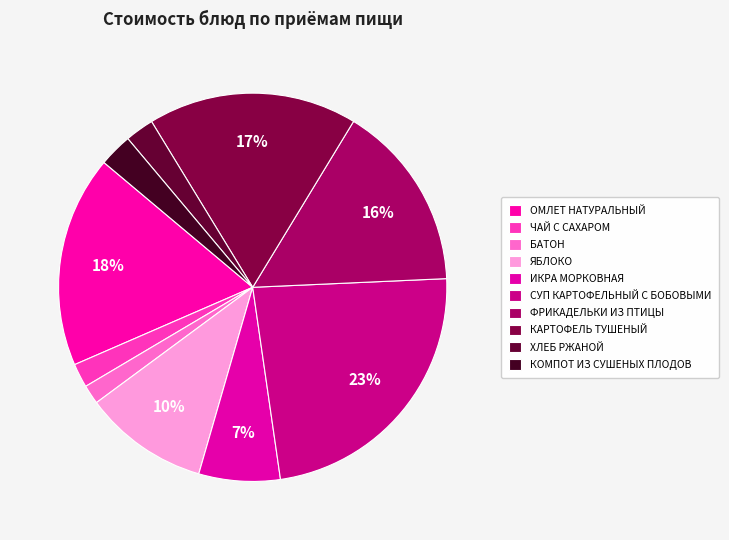

Count the number of slices in the pie.

10